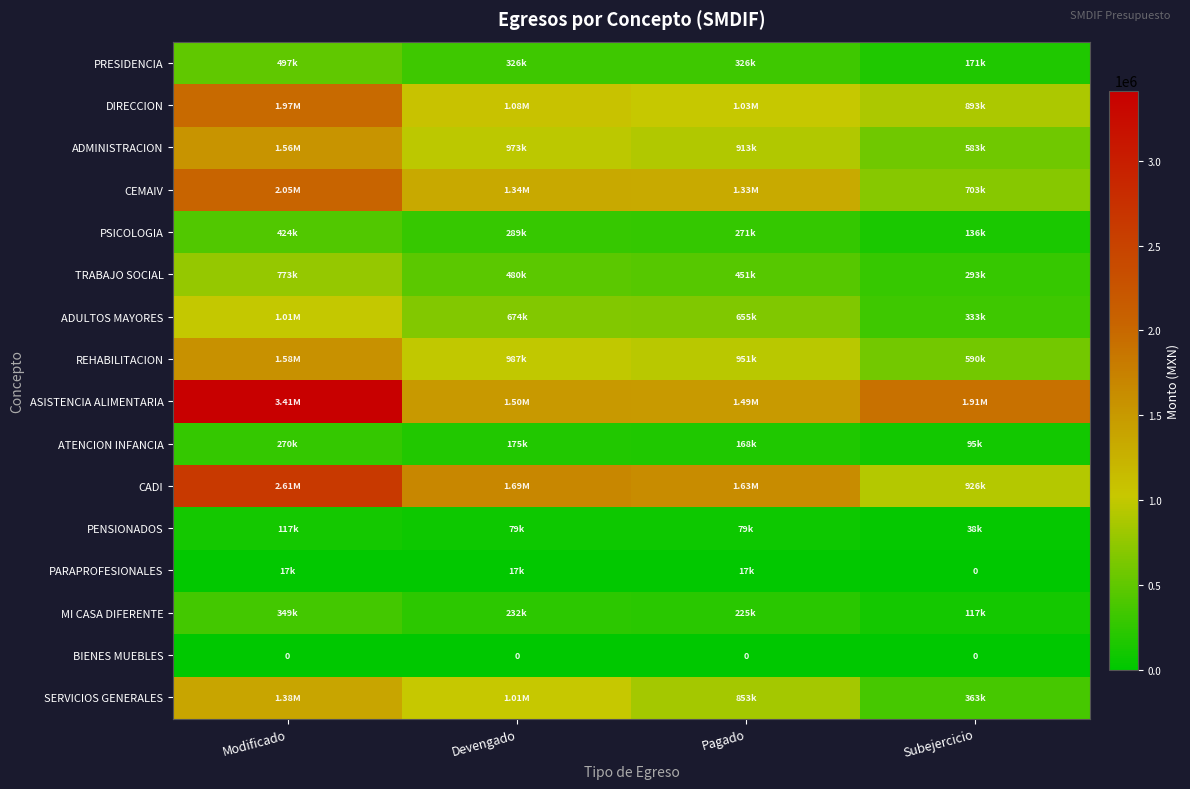

Which has a higher value, Modificado or Subejercicio?

Modificado